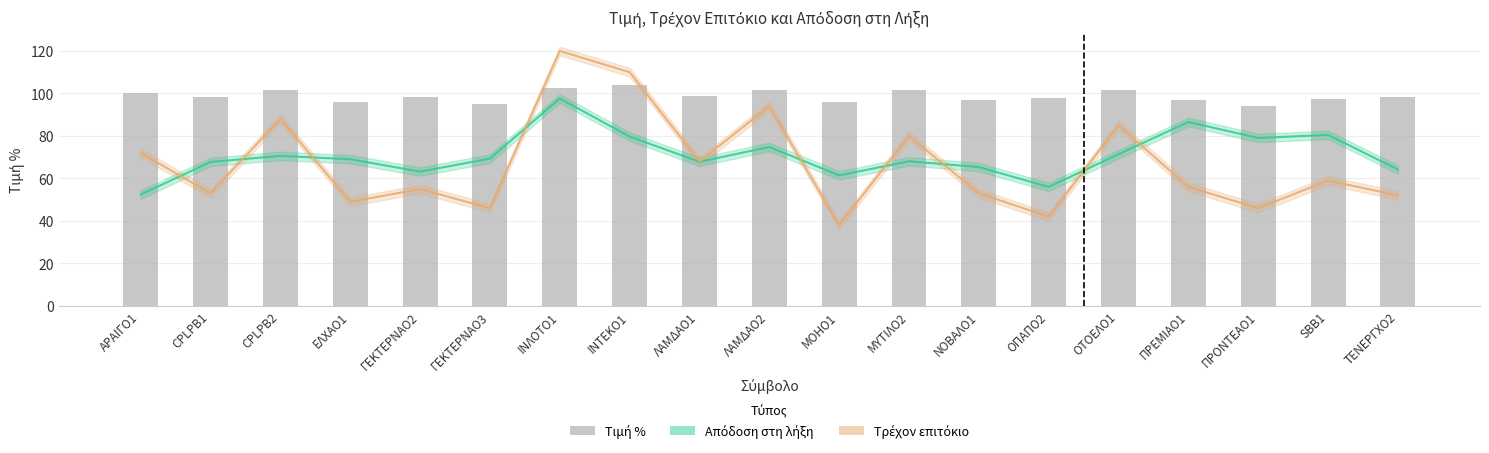

What is the average value of the Τιμή % series?

98.8